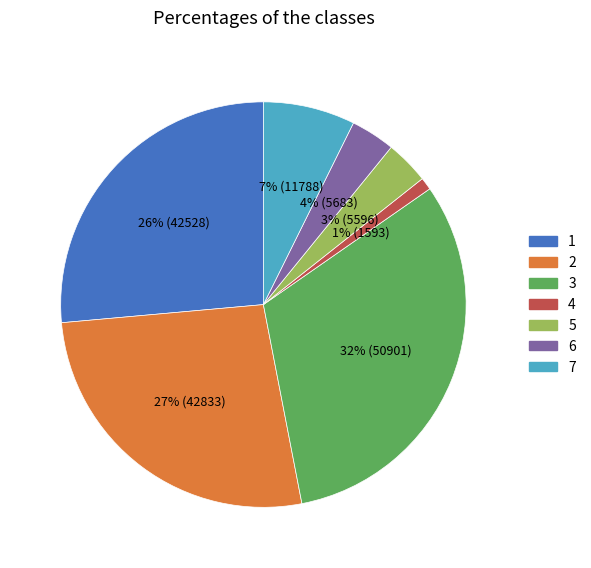

What is the ratio of the value at 5 to the value at 3?

0.1